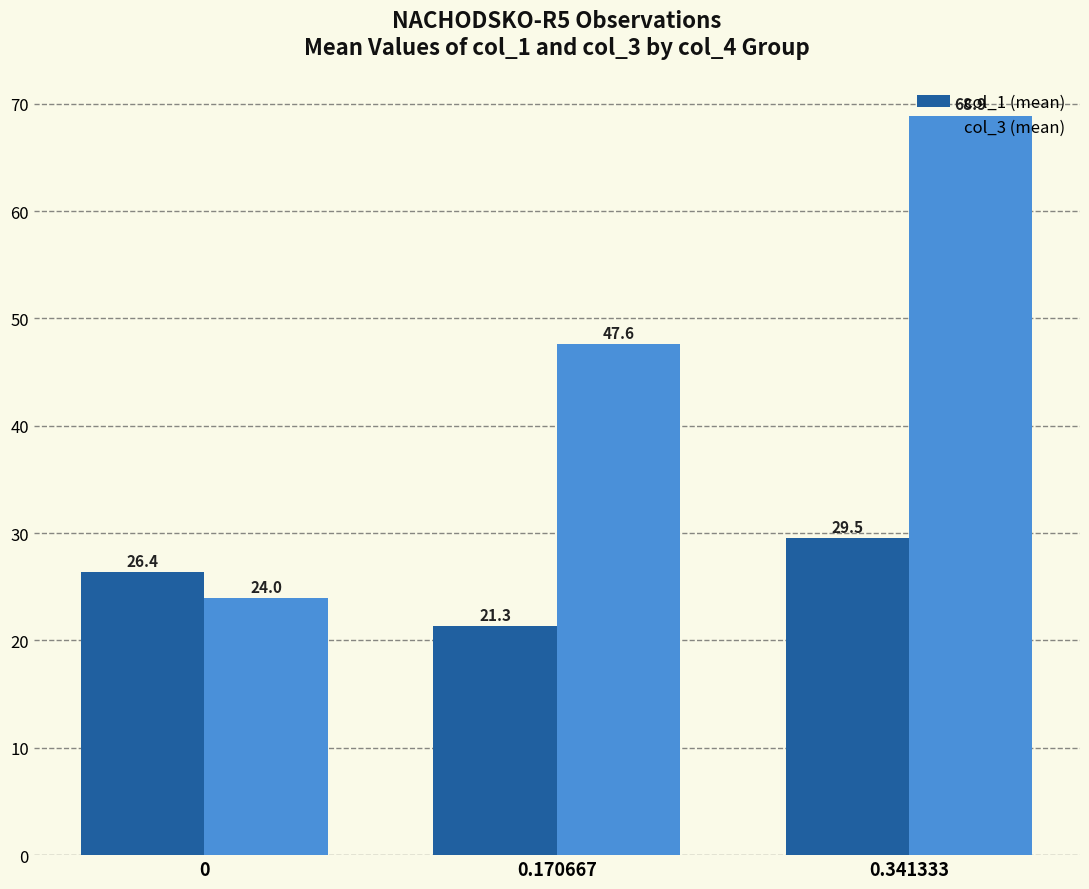

Which series has the largest total across all categories?

col_3 (mean)